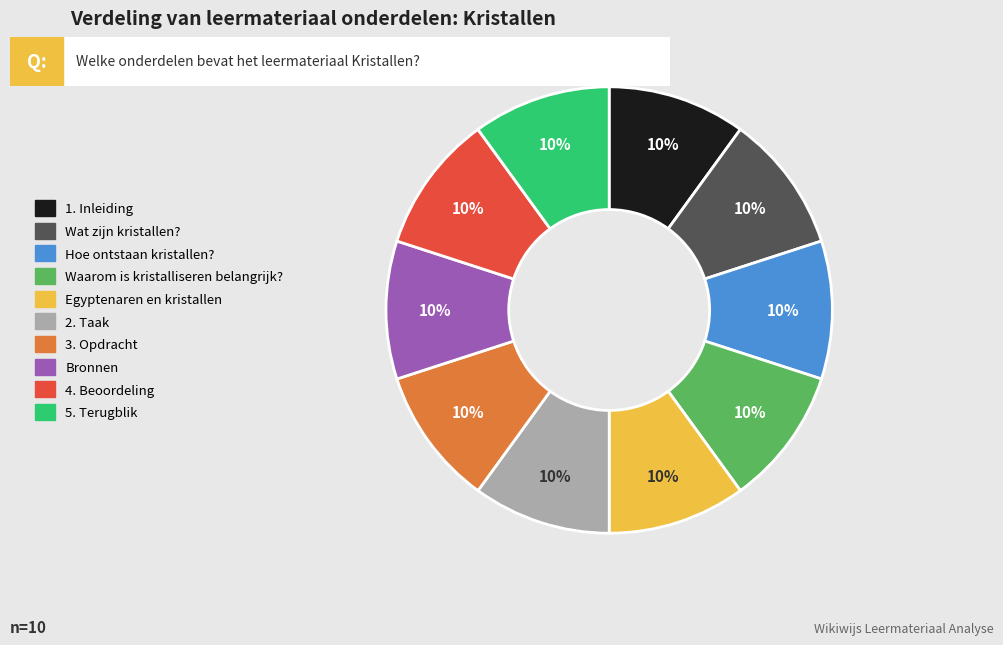

What percentage is the 4. Beoordeling slice, to the nearest percent?

10%